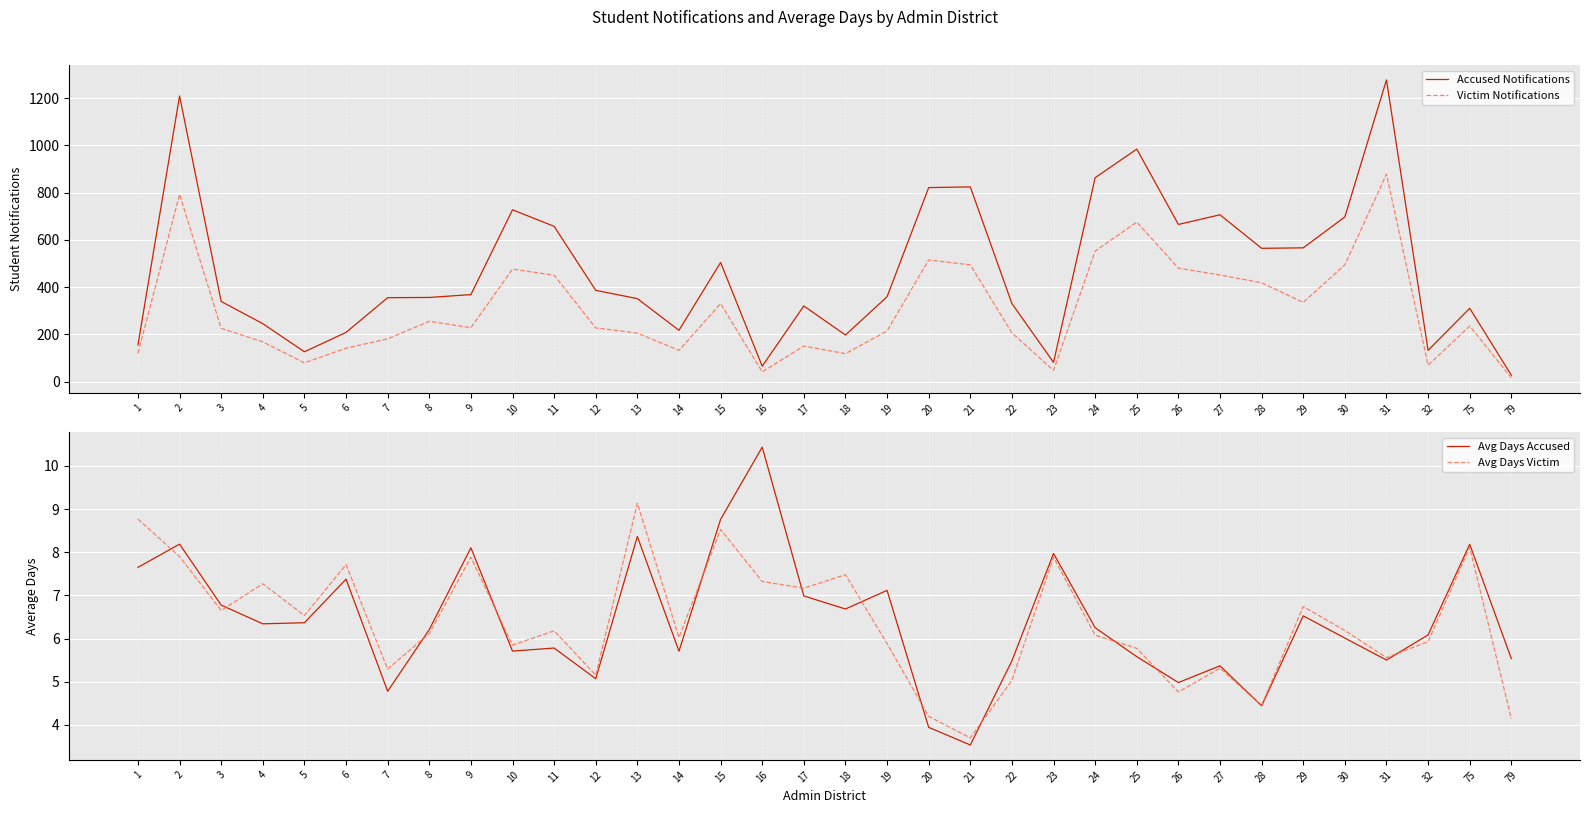

Does the chart display data point markers on the line(s)?

No